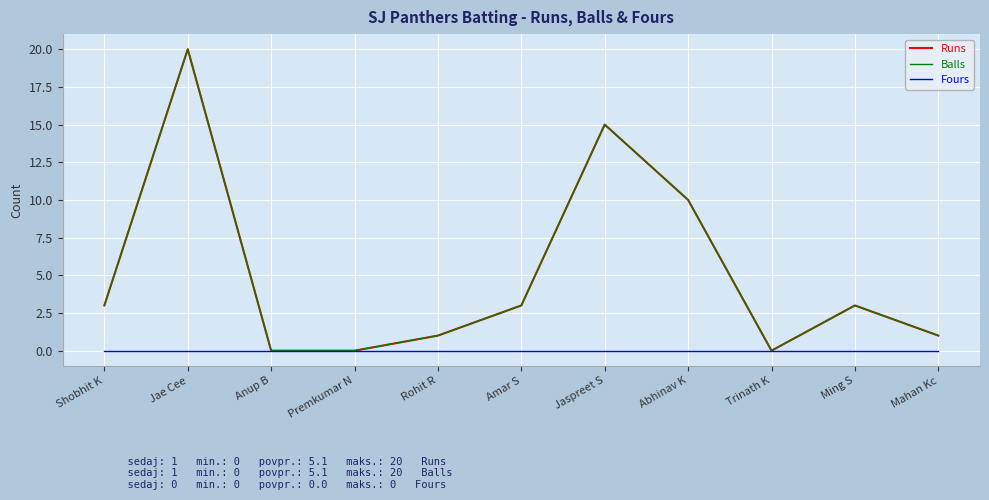

True or false: Runs and Balls intersect in this chart.

False